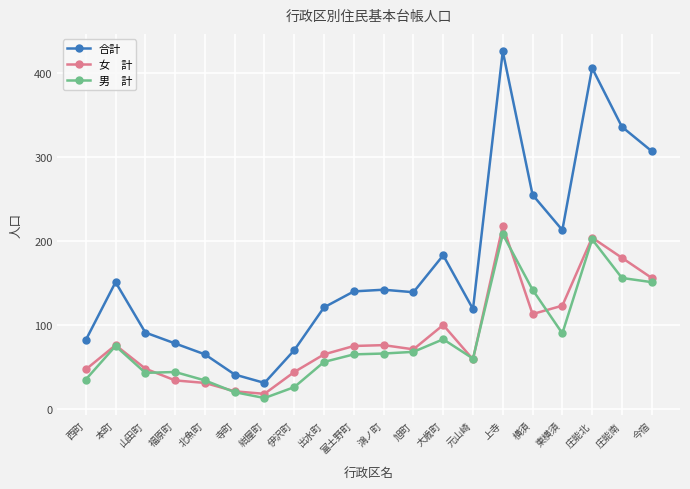

Which category has the highest value across all series?

上寺